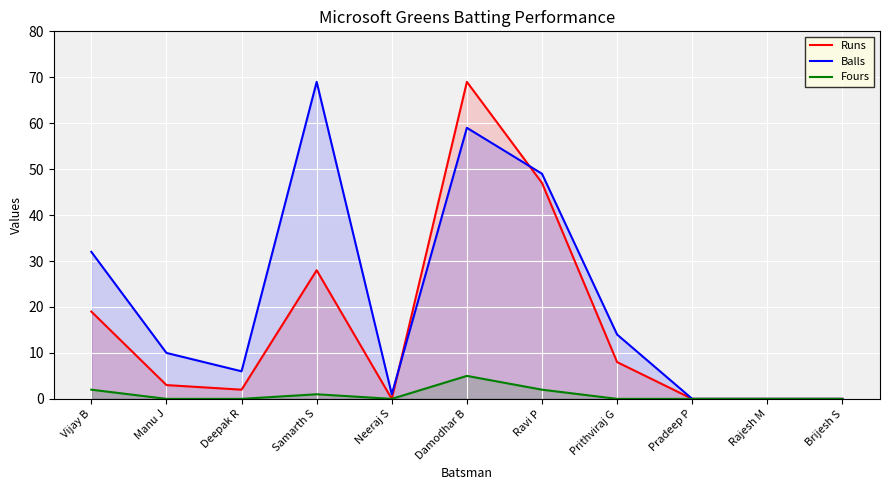

In Balls, how many points are higher than both neighbors (excluding endpoints)?

2